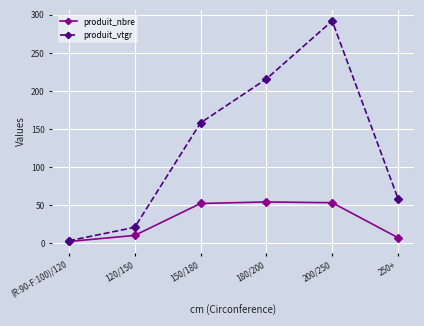

How many interior local peaks does the produit_vtgr series have?

1